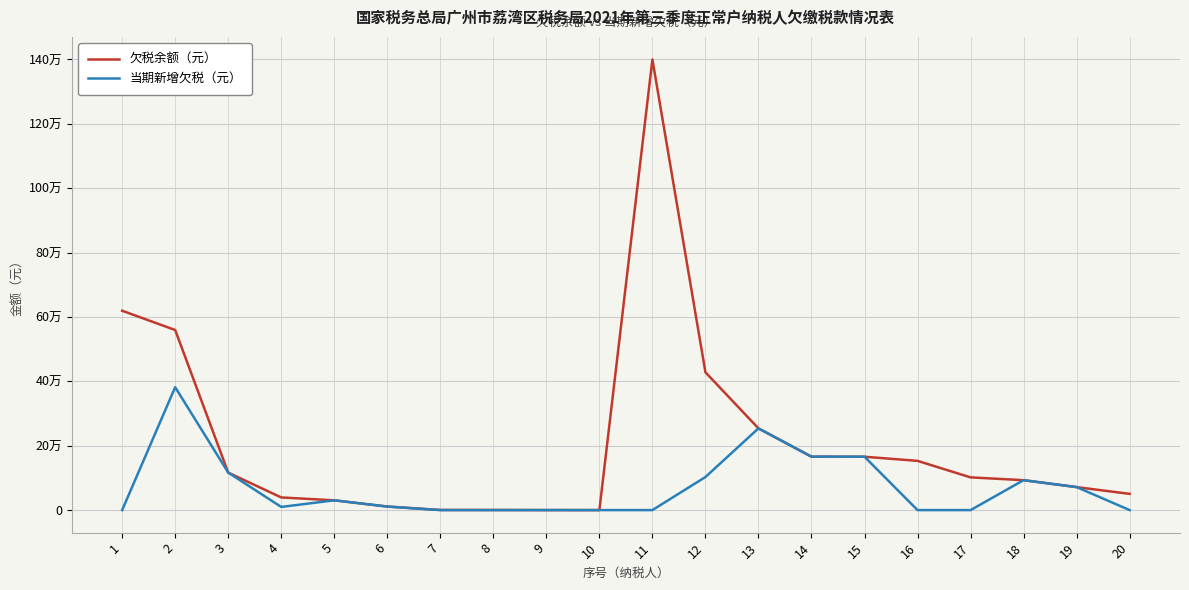

At which category does the chart reach its peak across all series?

11